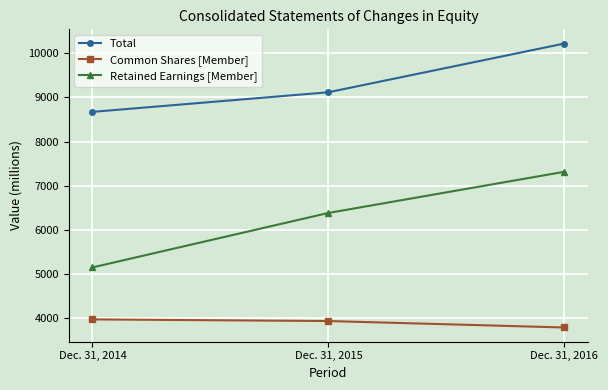

Is it true that Common Shares [Member] equals 6084 at Dec. 31, 2015?

False